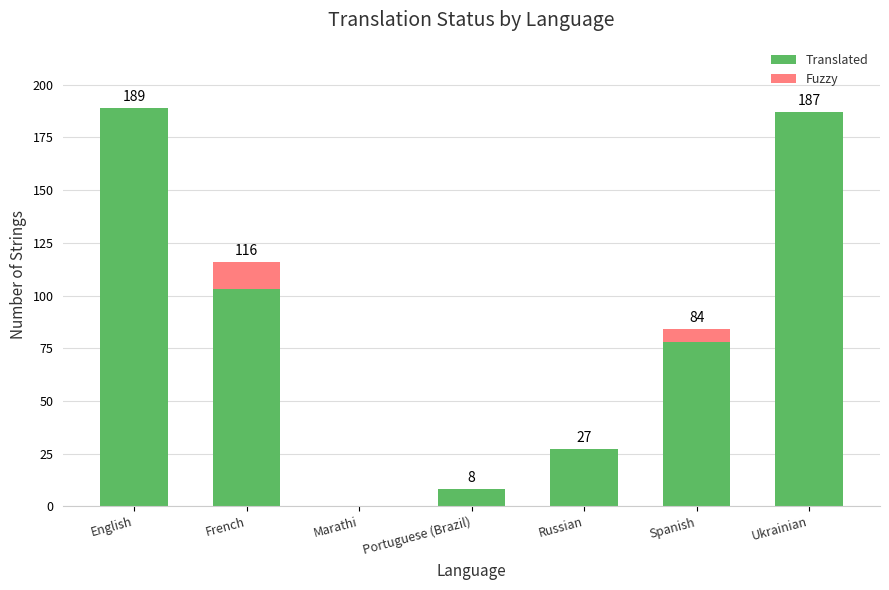

Where is Translated nearest to the value 94?

French